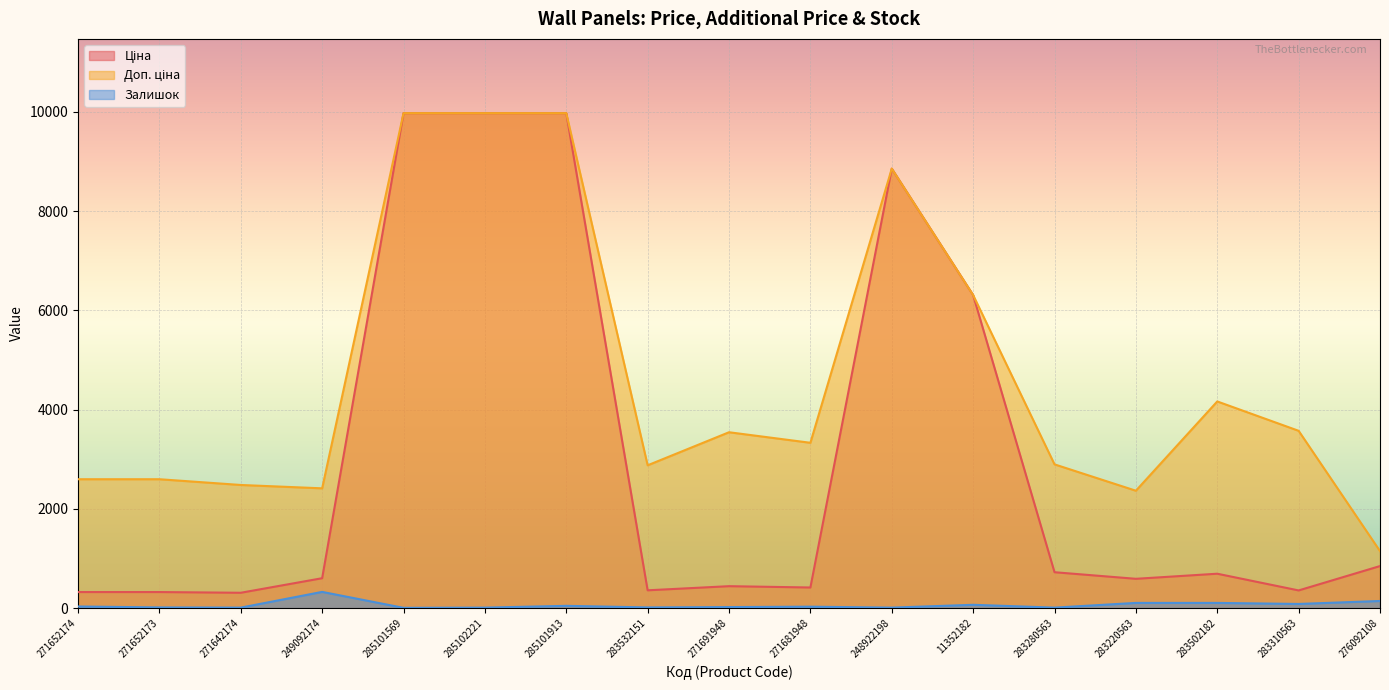

What is the average value of the Ціна series?

3005.3